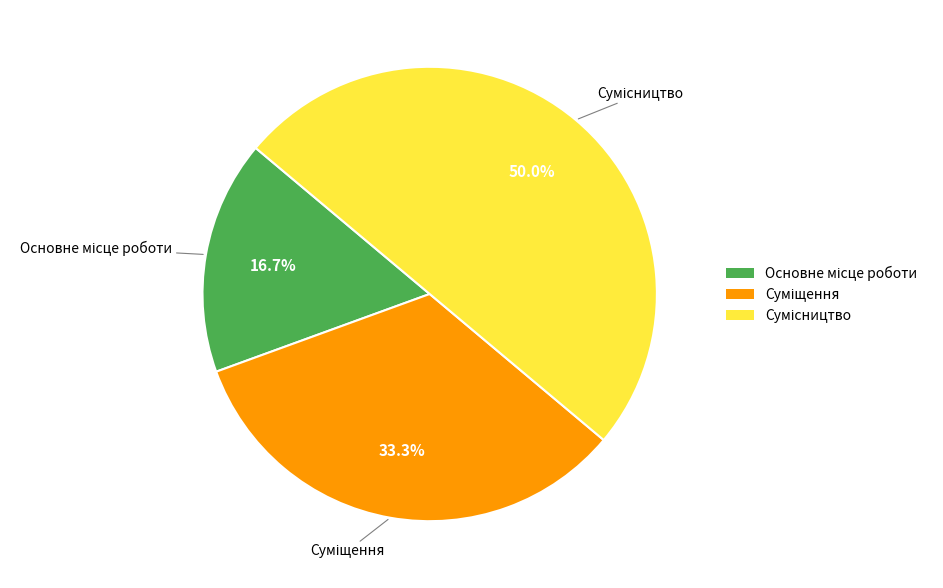

Count the number of slices in the pie.

3